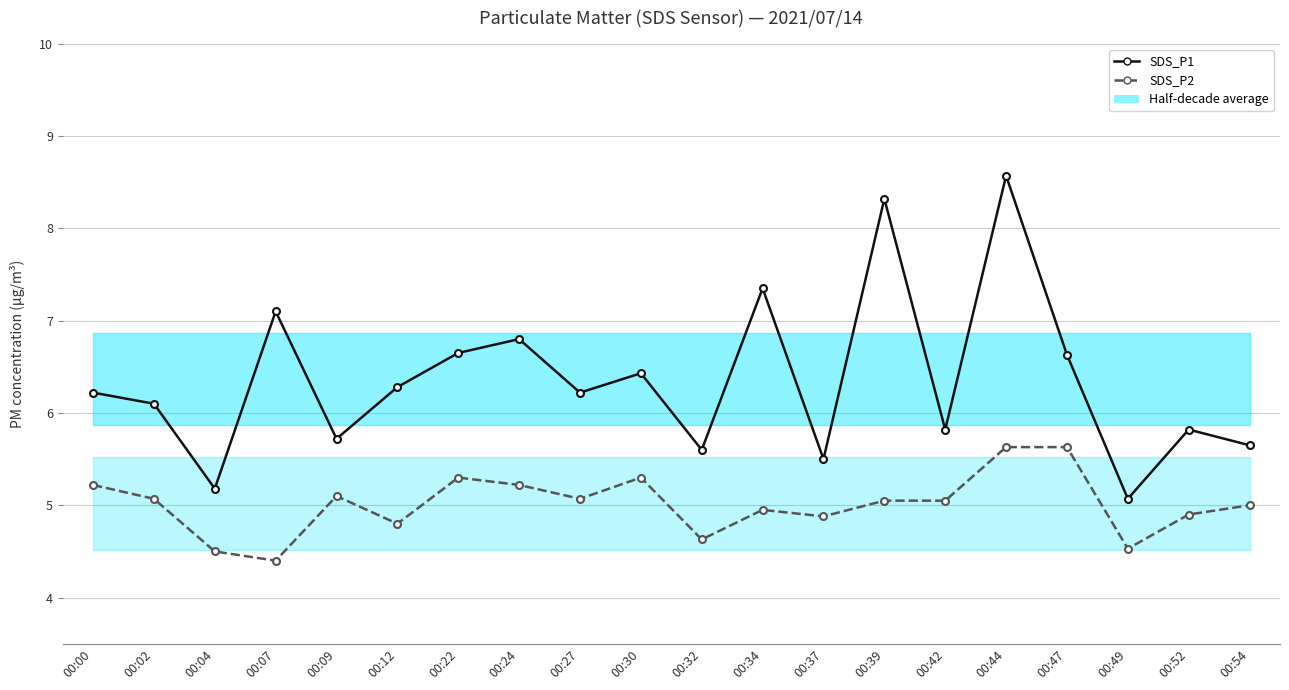

Which series changed the most between 00:34 and 00:44?

SDS_P1